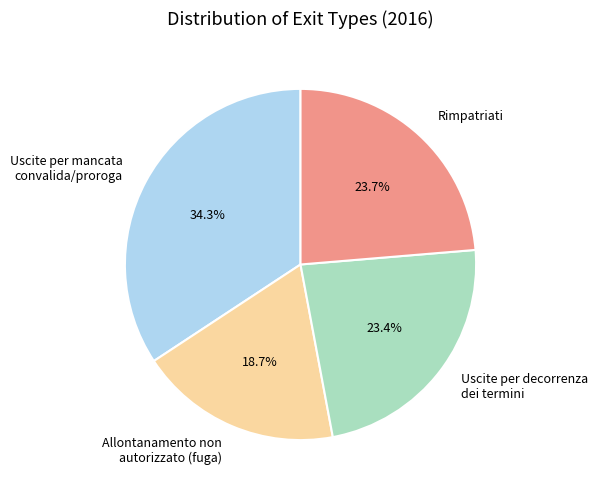

Between Uscite per mancata convalida/proroga and Rimpatriati, which is larger?

Uscite per mancata convalida/proroga